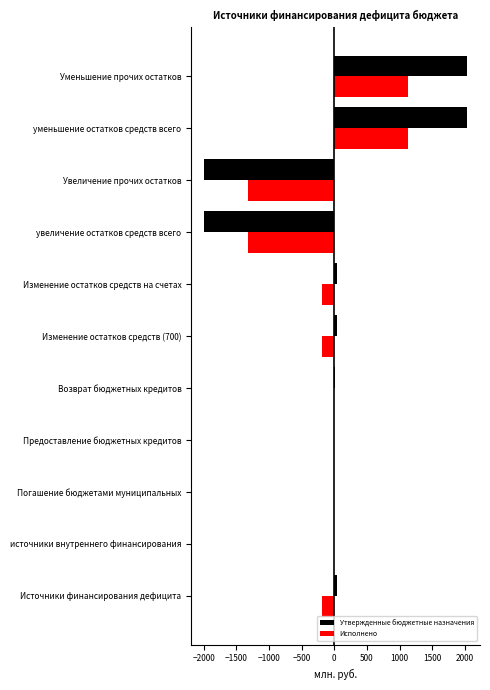

What is the maximum value for Утвержденные бюджетные назначения?

2029.3